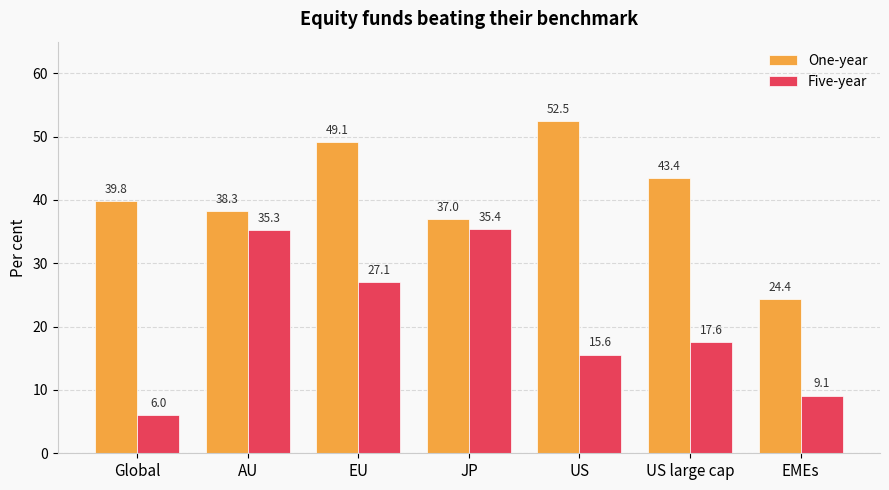

Count the number of categories in the chart.

7